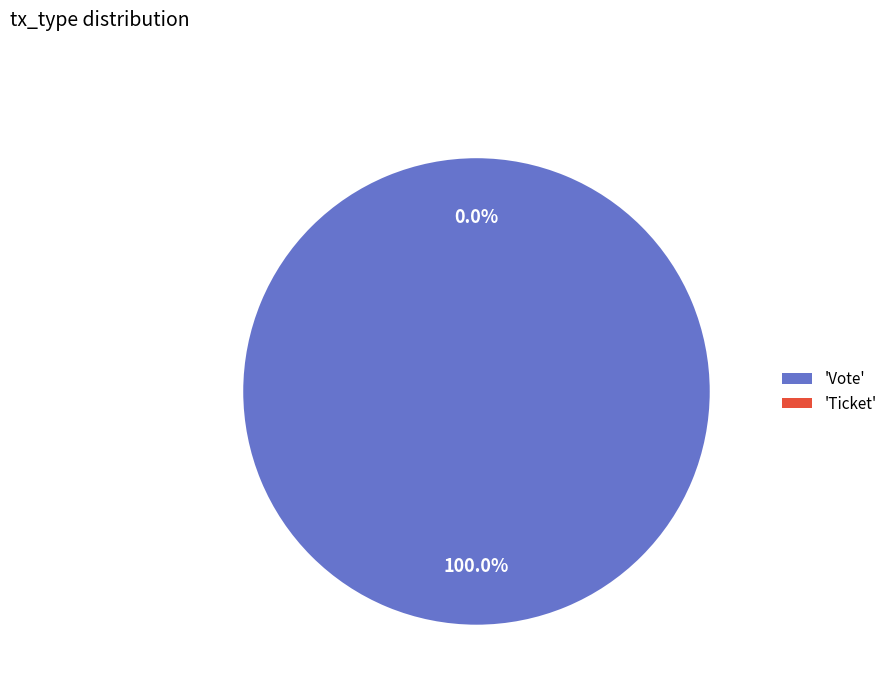

Between Vote and Ticket, which is larger?

Vote